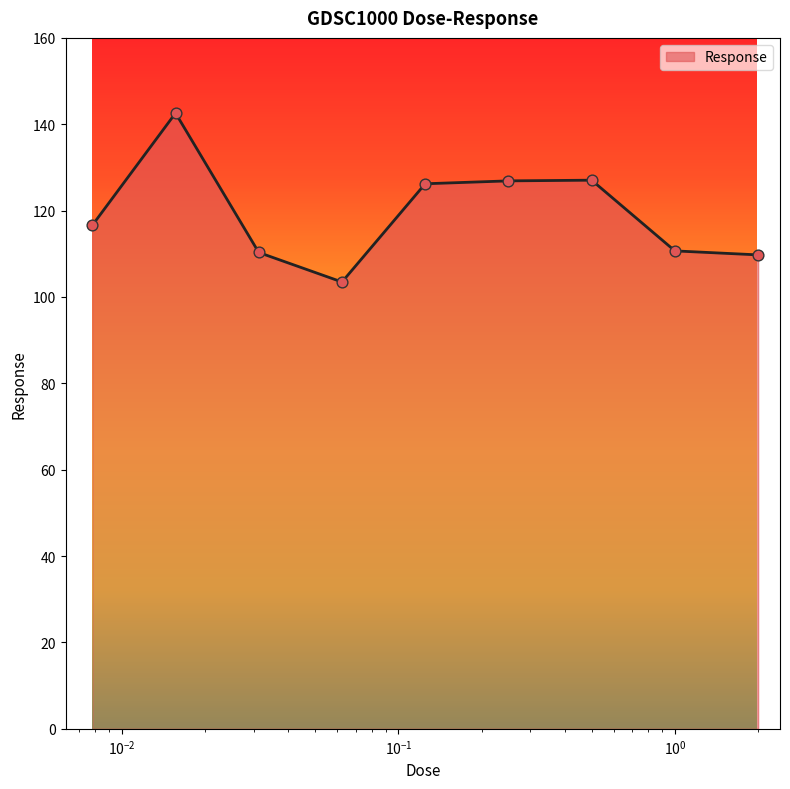

What is the difference between the maximum and minimum values?

39.1